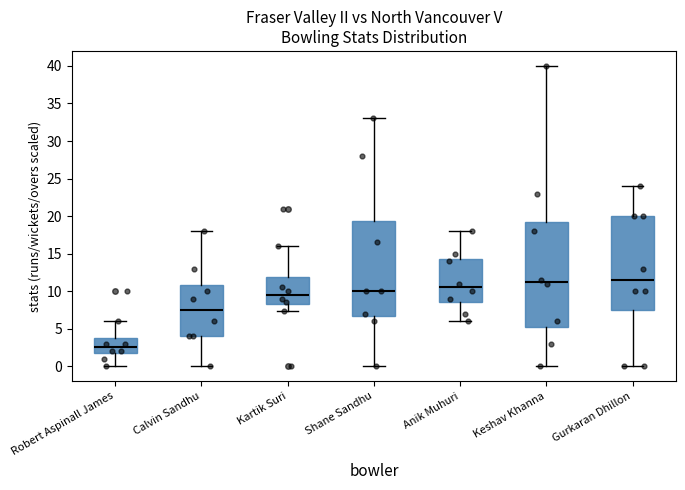

Reading left to right, read every box against the y-axis: the position of its median line, the range the box covers, and the ends of its whiskers. The values are not printed on the chart, so give them approximately, as read against the axis.

Robert Aspinall James: median 2.5, box 2.0 to 4.0, whiskers 0.0 to 6.0
Calvin Sandhu: median 7.5, box 4.0 to 11.0, whiskers 0.0 to 18.0
Kartik Suri: median 9.5, box 8.5 to 12.0, whiskers 7.5 to 16.0
Shane Sandhu: median 10.0, box 7.0 to 19.5, whiskers 0.0 to 33.0
Anik Muhuri: median 10.5, box 8.5 to 14.5, whiskers 6.0 to 18.0
Keshav Khanna: median 11.5, box 5.5 to 19.5, whiskers 0.0 to 40.0
Gurkaran Dhillon: median 11.5, box 7.5 to 20.0, whiskers 0.0 to 24.0